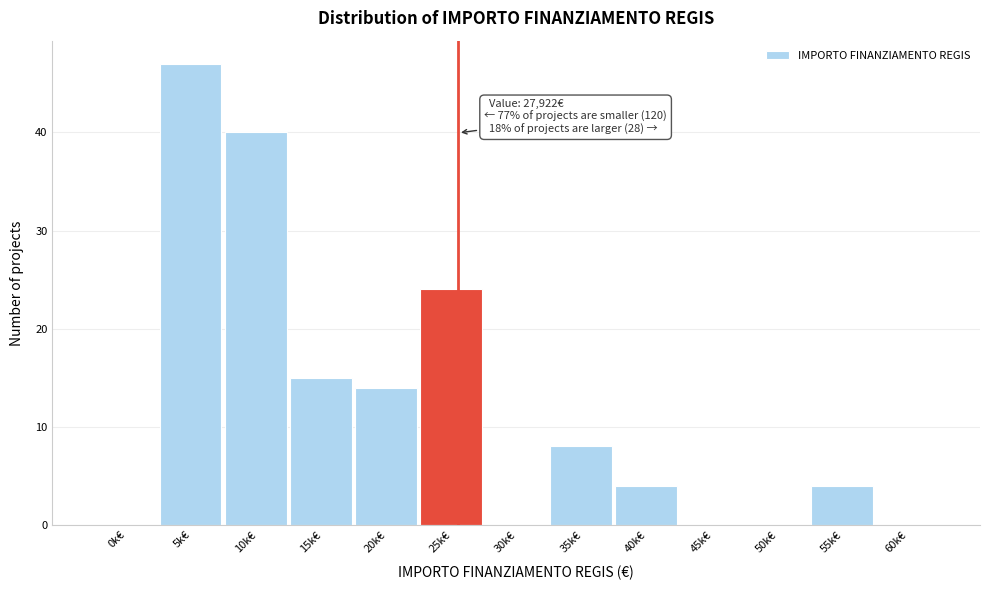

Reading left to right, list all the values displayed in this chart.

0k€=0	5k€=47	10k€=40	15k€=15	20k€=14	25k€=24	30k€=0	35k€=8	40k€=4	45k€=0	50k€=0	55k€=4	60k€=0